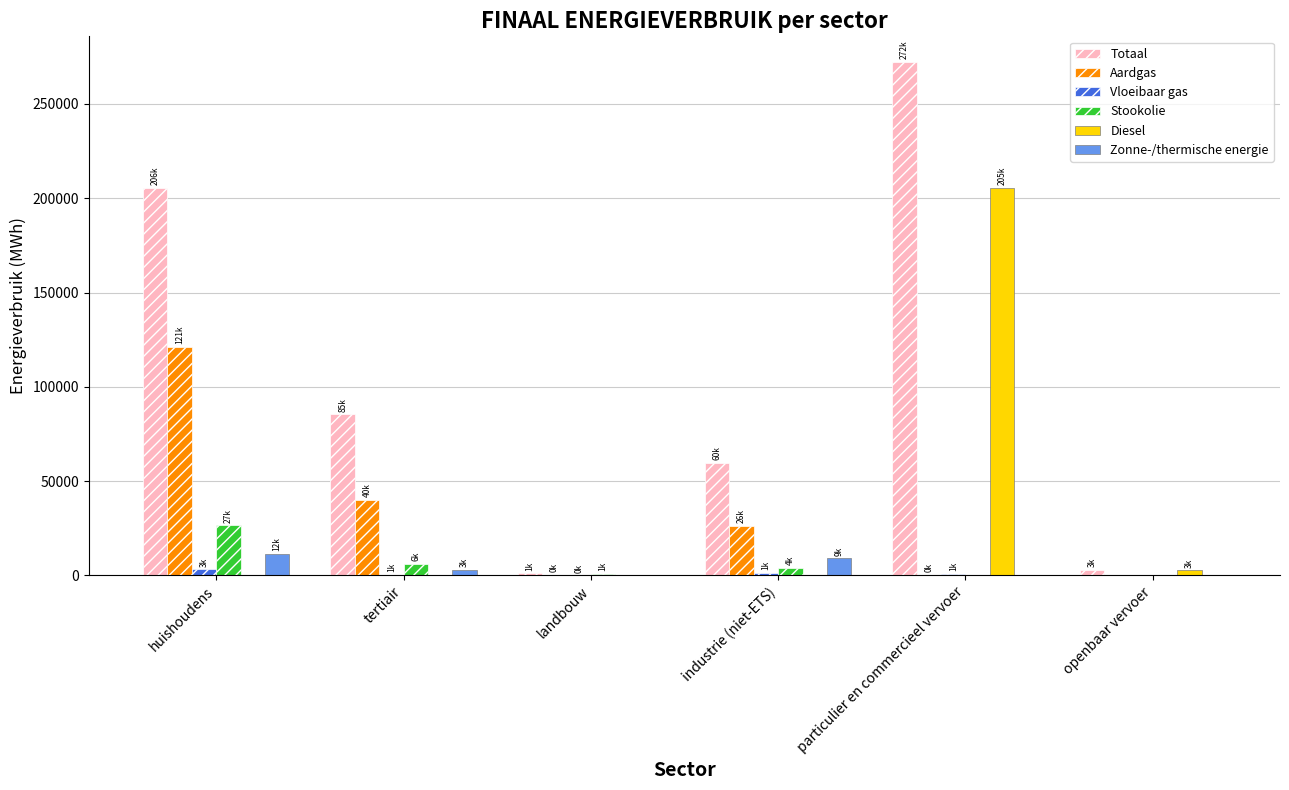

At which category is the sum across all series the highest?

particulier en commercieel vervoer